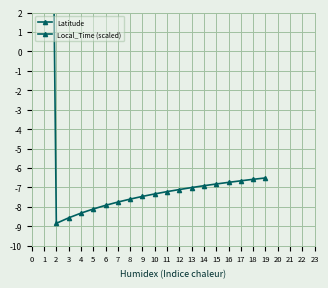

True or false: Local_Time (scaled) has a value of -7.2 at 11.

True